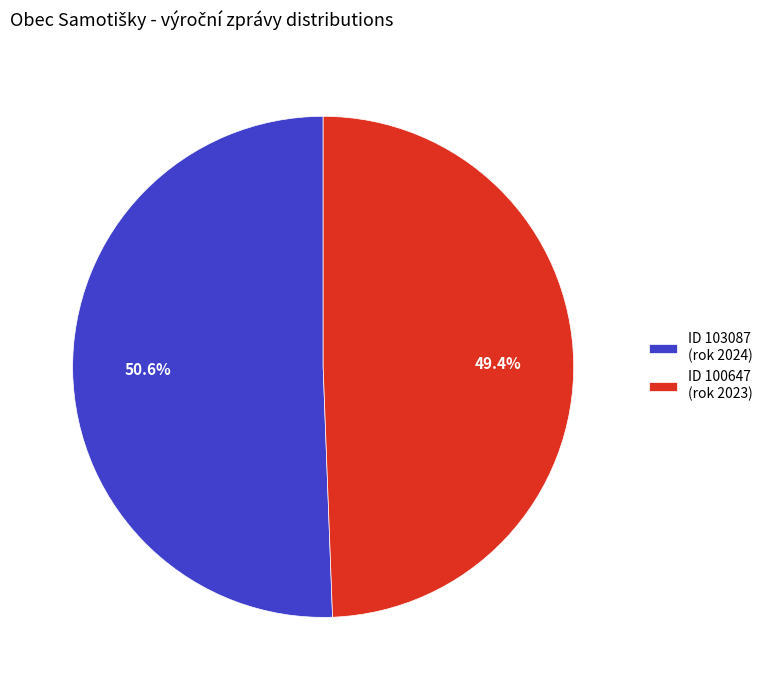

What is the ratio of the value at ID 100647 (rok 2023) to the value at ID 103087 (rok 2024)?

1.0